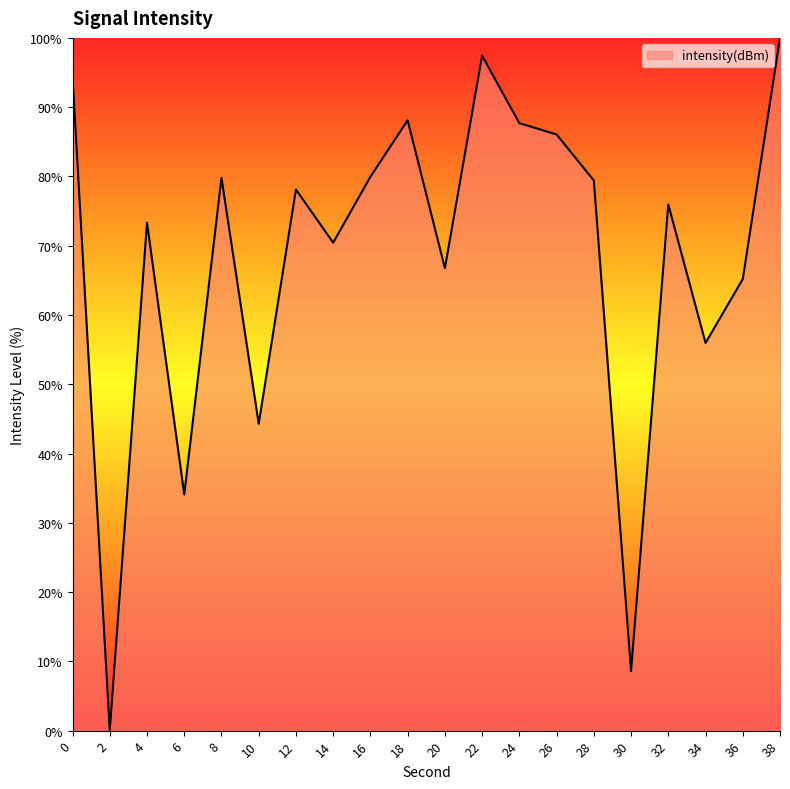

Which label corresponds to the largest value in the chart?

38